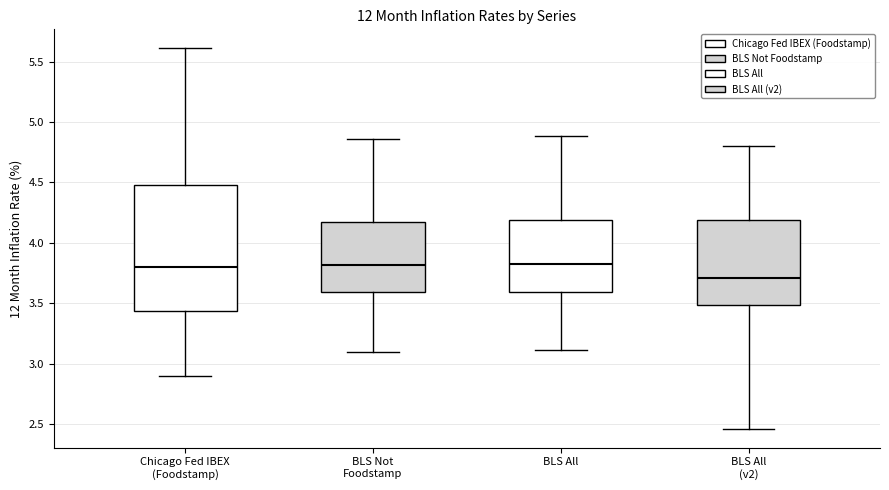

Reading left to right, read every box against the y-axis: the position of its median line, the range the box covers, and the ends of its whiskers. The values are not printed on the chart, so give them approximately, as read against the axis.

Chicago Fed IBEX (Foodstamp): median 3.80, box 3.45 to 4.50, whiskers 2.90 to 5.60
BLS Not Foodstamp: median 3.80, box 3.60 to 4.15, whiskers 3.10 to 4.85
BLS All: median 3.80, box 3.60 to 4.20, whiskers 3.10 to 4.90
BLS All (v2): median 3.70, box 3.50 to 4.20, whiskers 2.45 to 4.80